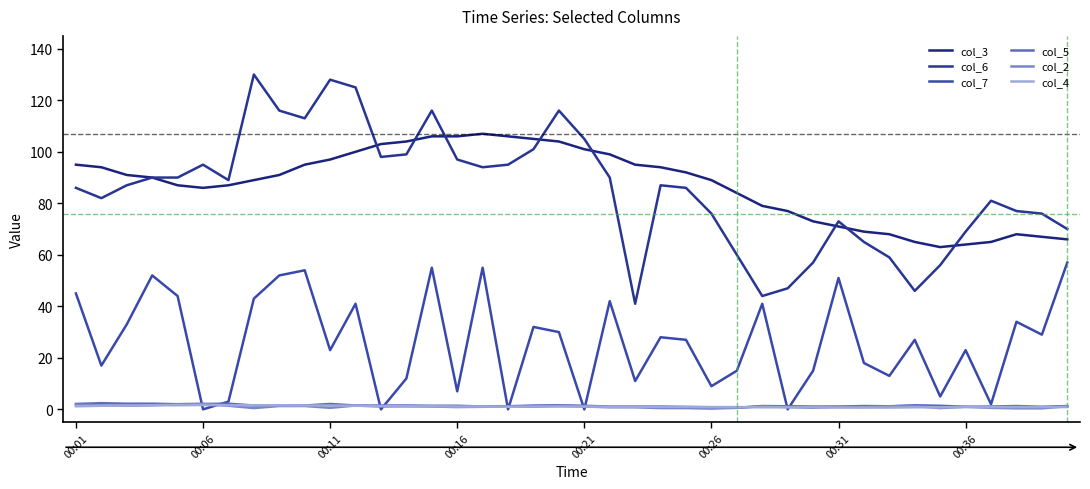

Does the chart display data point markers on the line(s)?

No